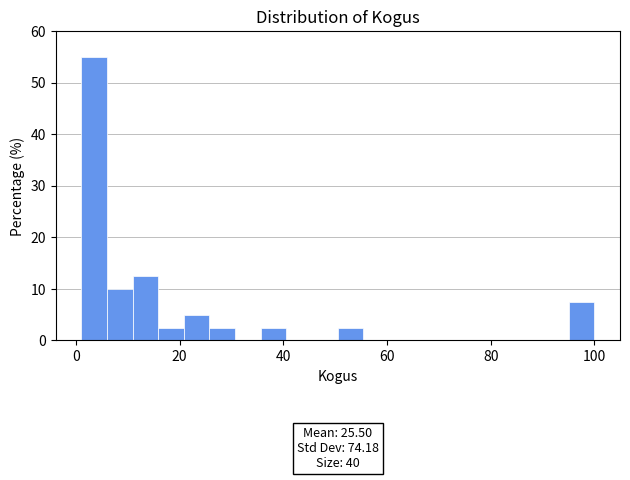

Around what value on the x-axis is the tallest bar? Give the approximate position of its centre, as read against the axis.

4